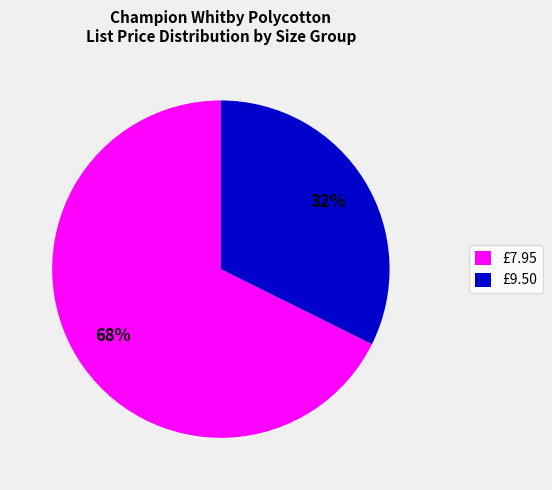

Which slice represents more than half of the pie?

£7.95